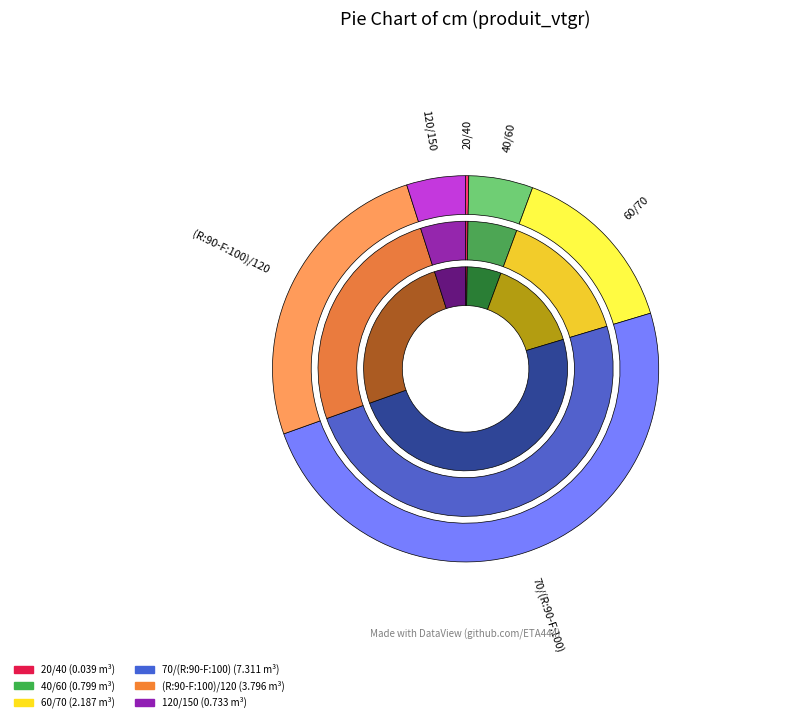

To the nearest percent, what is the combined percentage of 20/40 and 120/150?

5%